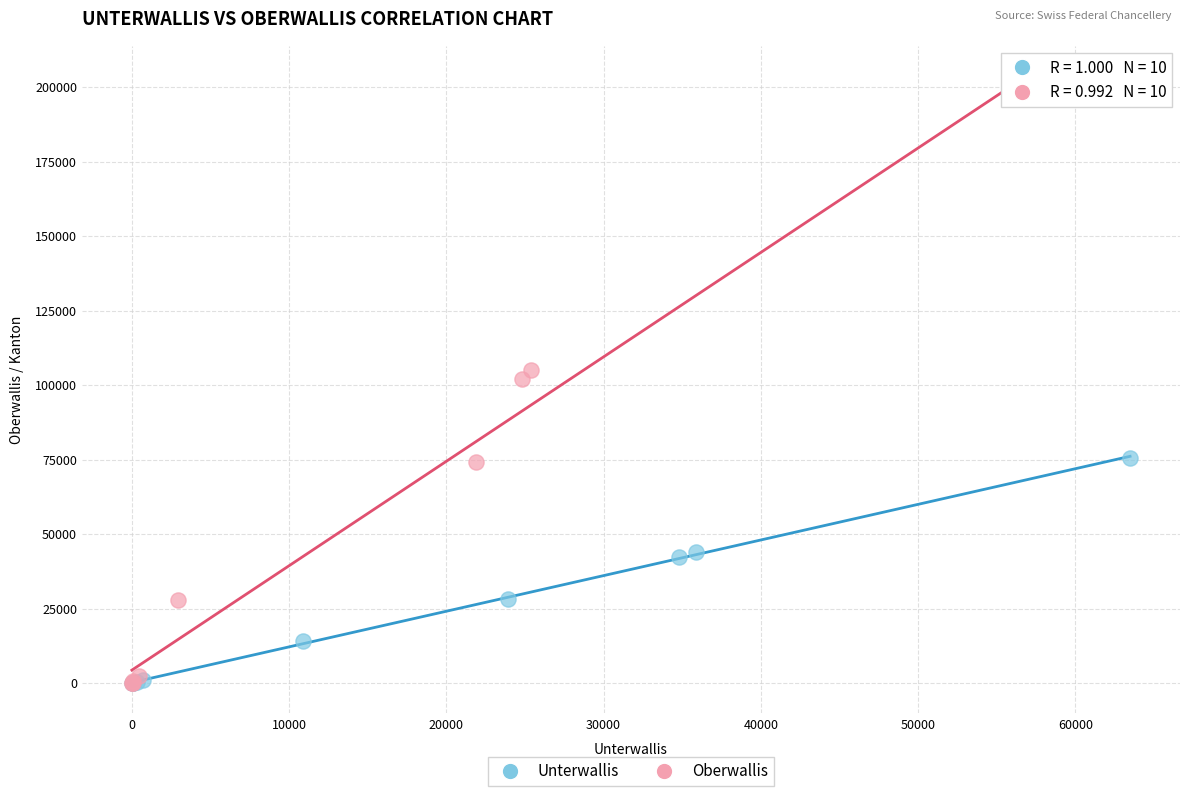

Which series has the widest spread of Y values?

Oberwallis